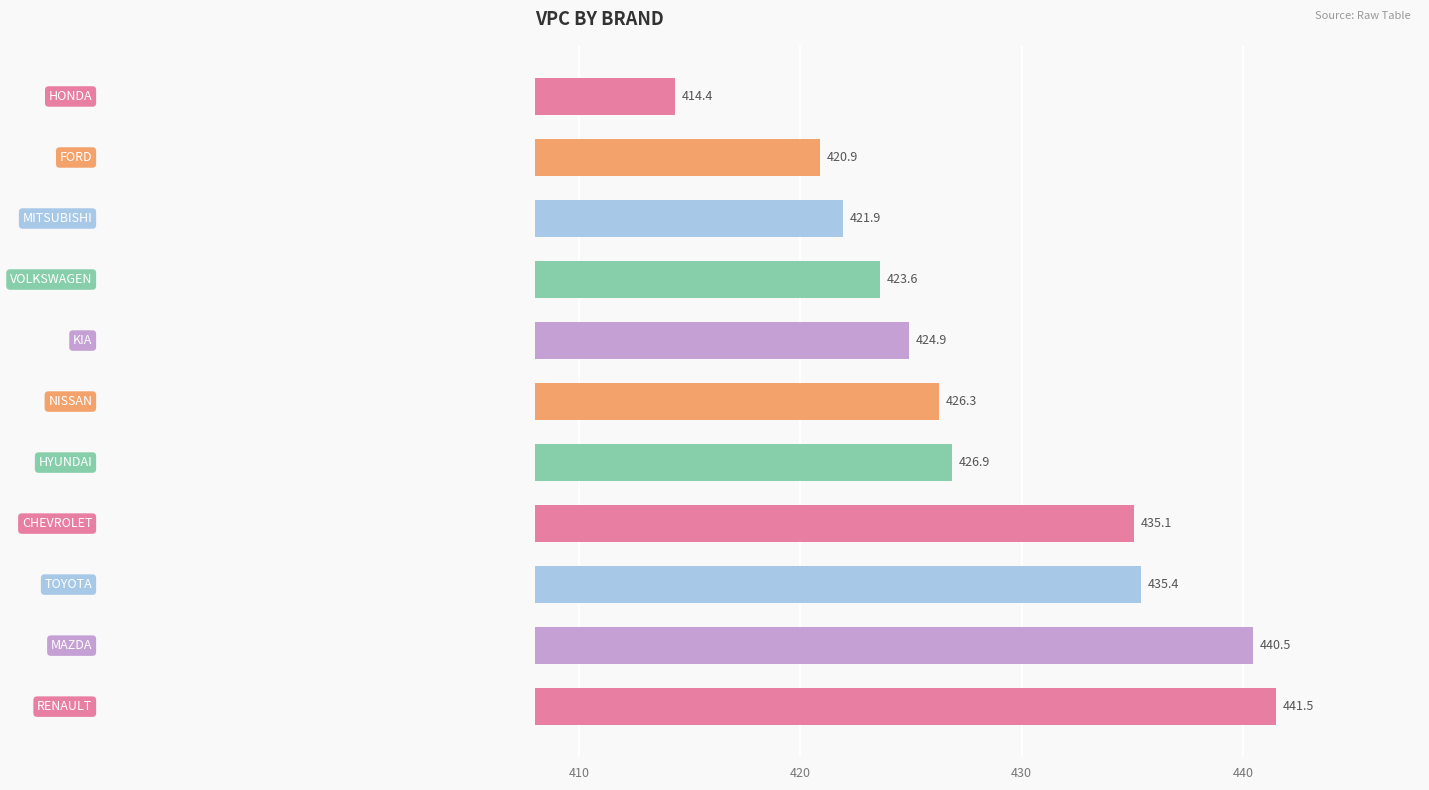

What is the sum of all values?

4711.2